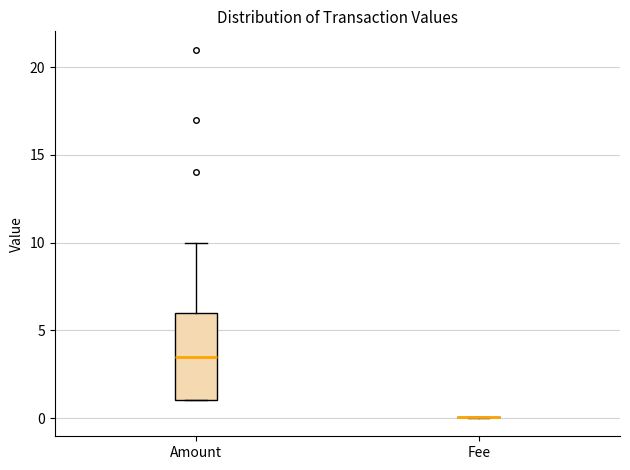

Reading left to right, read every box against the y-axis: the position of its median line, the range the box covers, and the ends of its whiskers. The values are not printed on the chart, so give them approximately, as read against the axis.

Amount: median 3.5, box 1.0 to 6.0, whiskers 1.0 to 10.0
Fee: box collapsed to a line at 0.0, whiskers 0.0 to 0.0